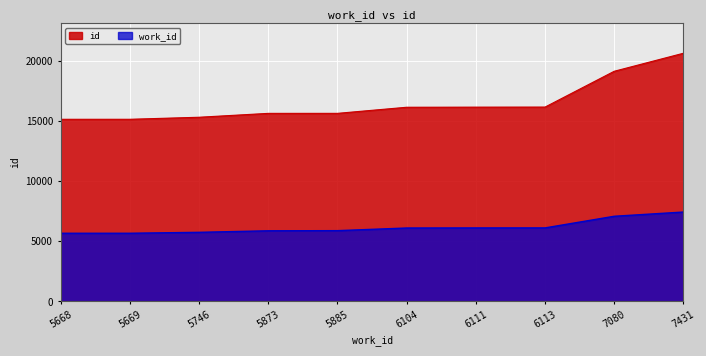

What is the total value across all series at 6113?

22263